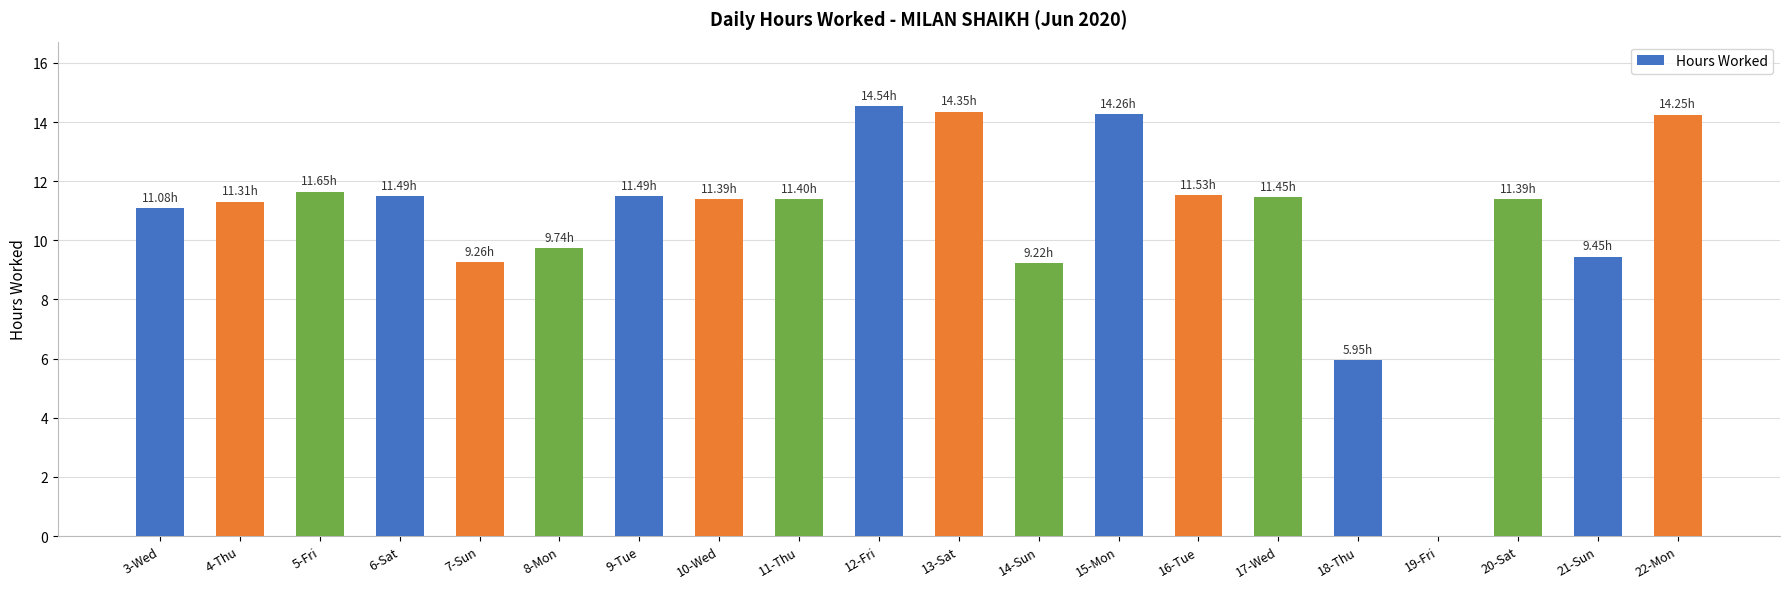

What is the sum of the values at 6-Sat and 13-Sat?

25.8